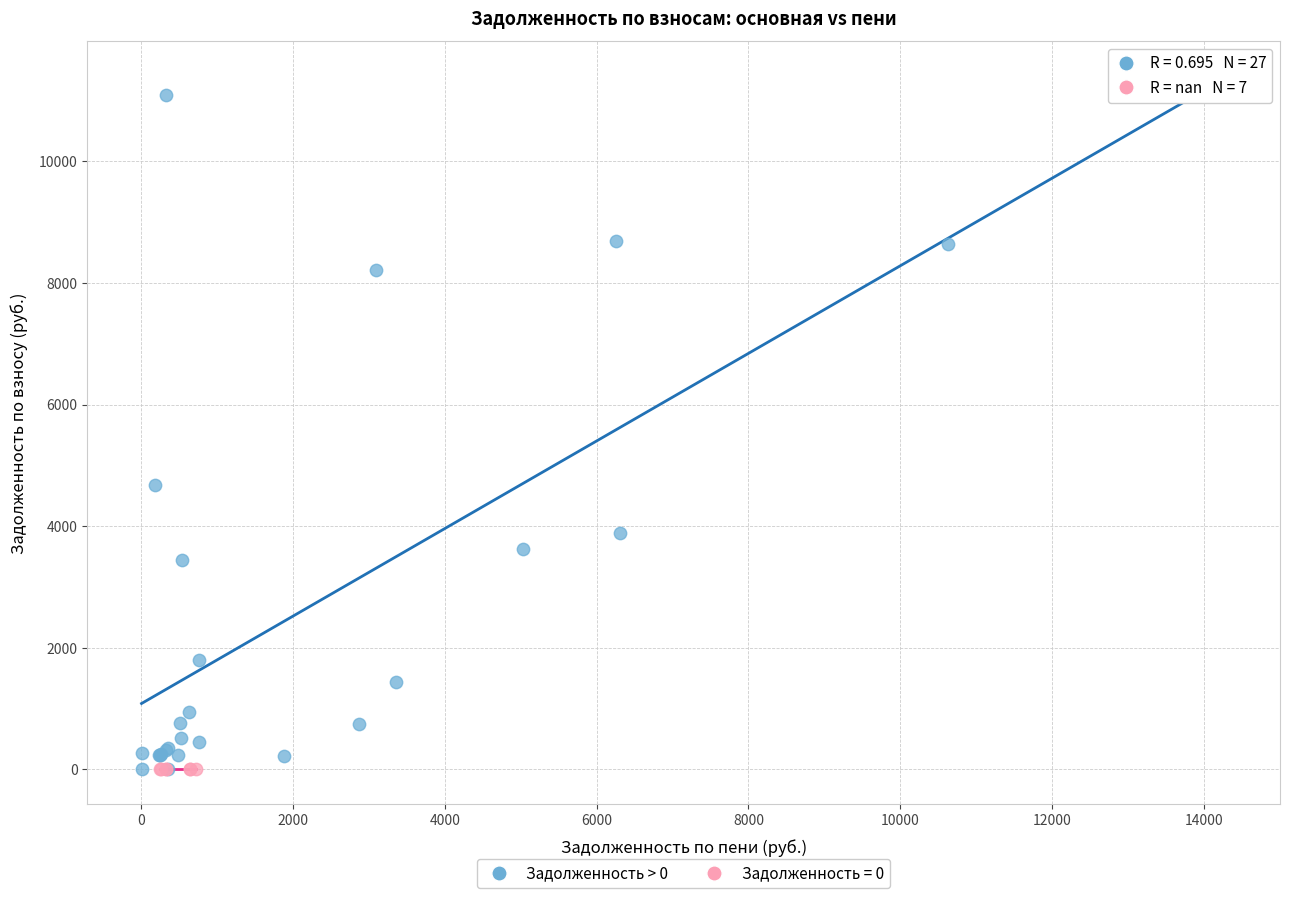

Which series contains the highest Y value?

Задолженность > 0